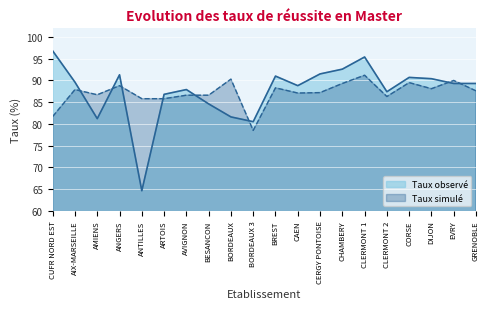

Between CAEN and CLERMONT 1, which is larger?

CLERMONT 1